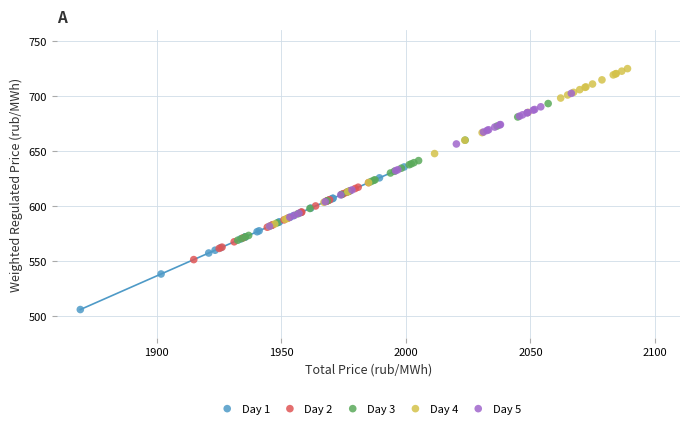

Which series has the largest Y range (max minus min)?

Day 4